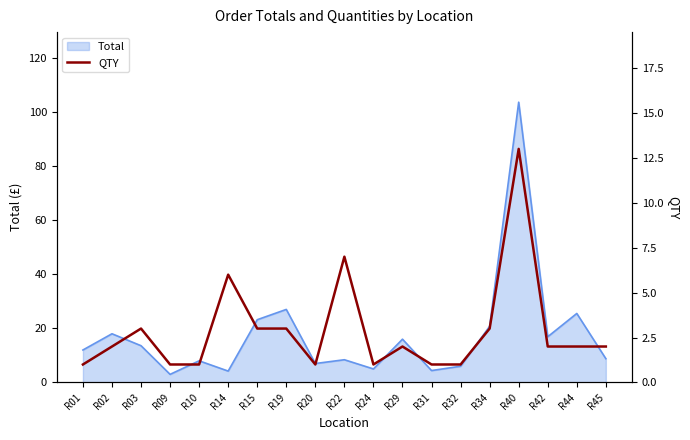

What is the sum of all values?

55